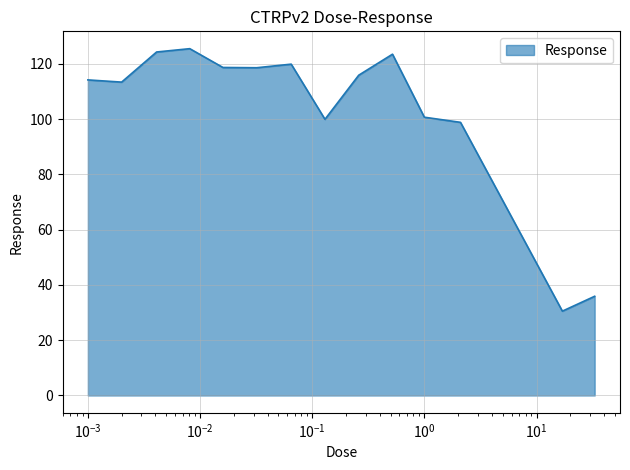

What is the difference between the maximum and minimum values?

95.0